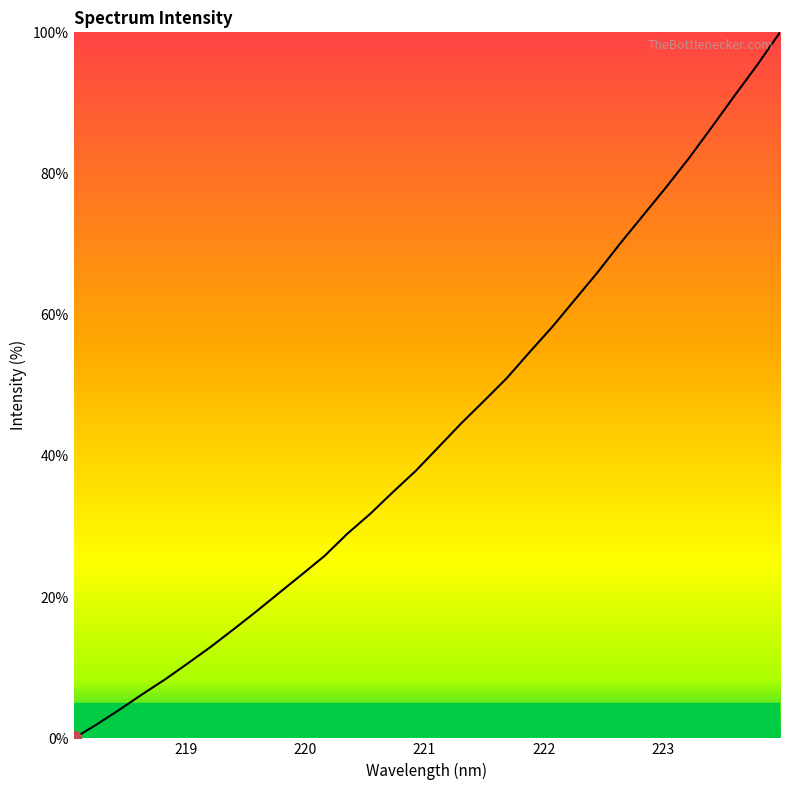

What is the greatest value displayed?

100.0